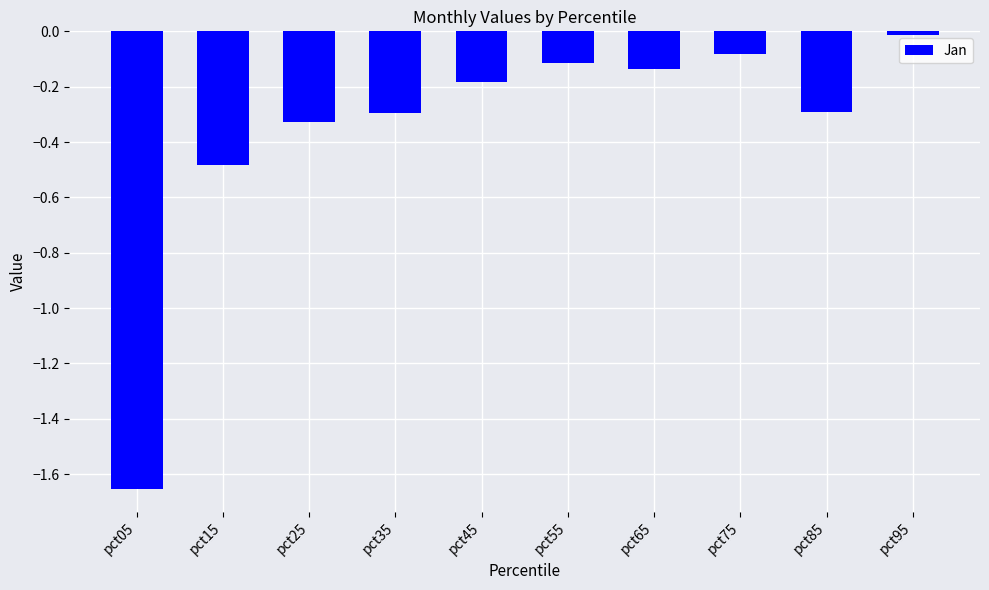

What is the value of the 2nd bar from the left?

-0.5